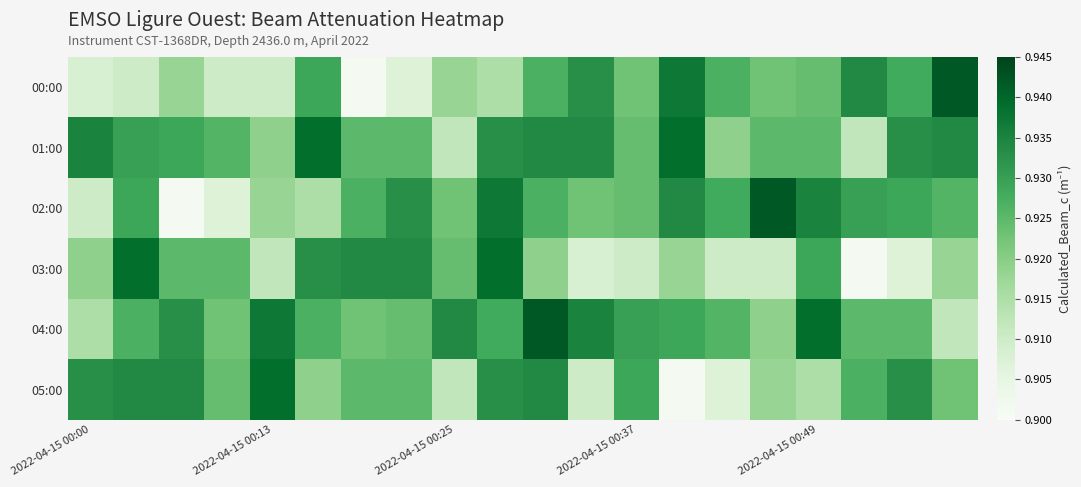

How many distinct data groups are displayed?

6